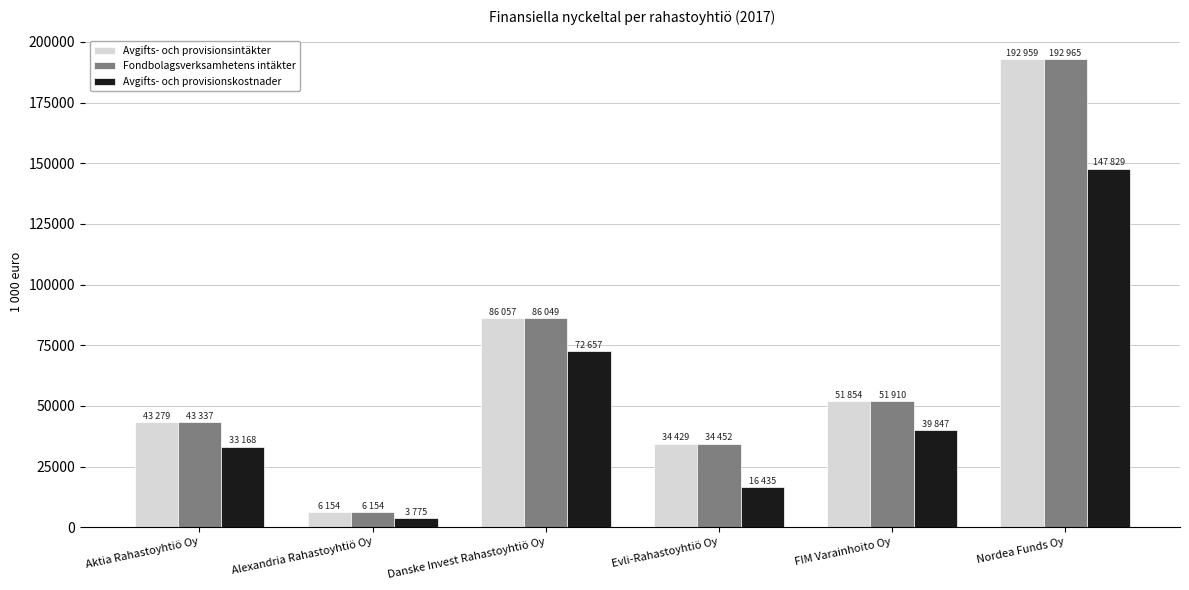

What is the label of the 1st bar from the right?

Nordea Funds Oy